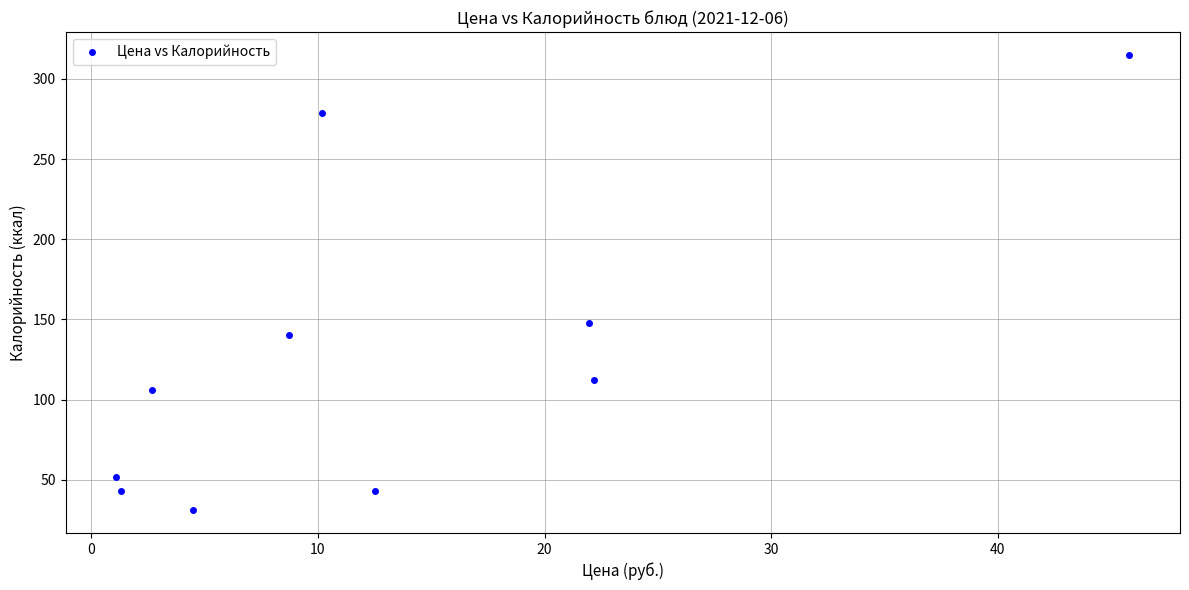

What Y value in the scatter plot is closest to 173?

148